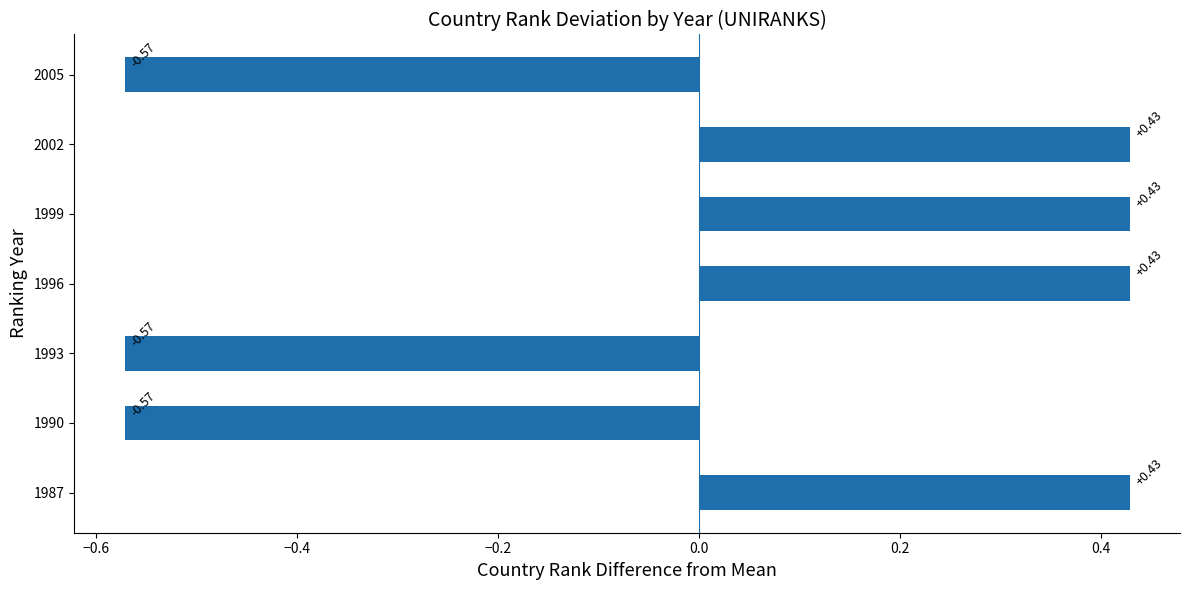

What is the change in value from 1990 to 1996?

+1.0